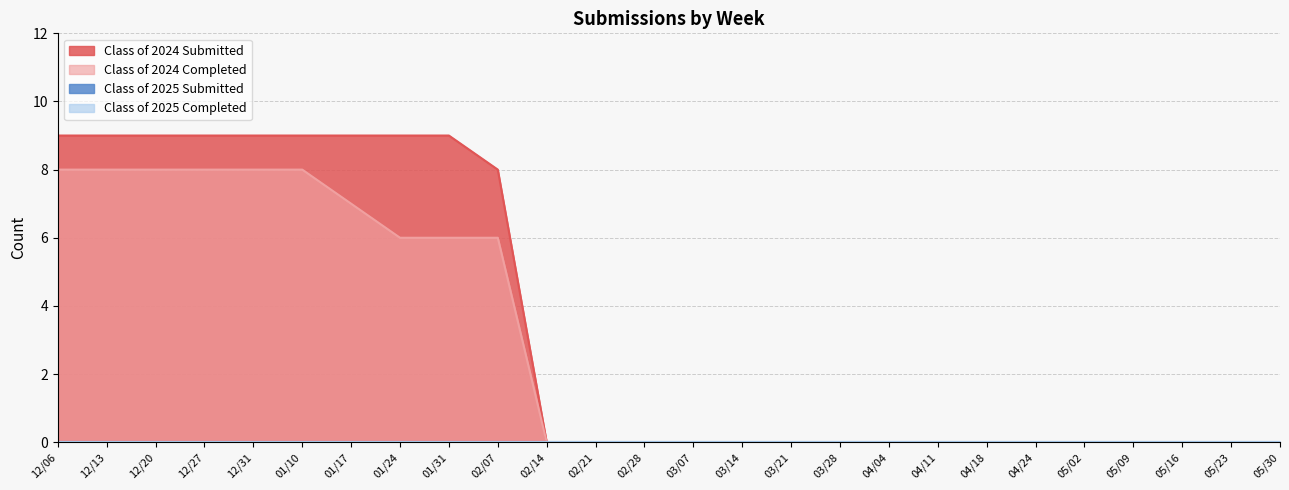

How many data points does each series have?

26